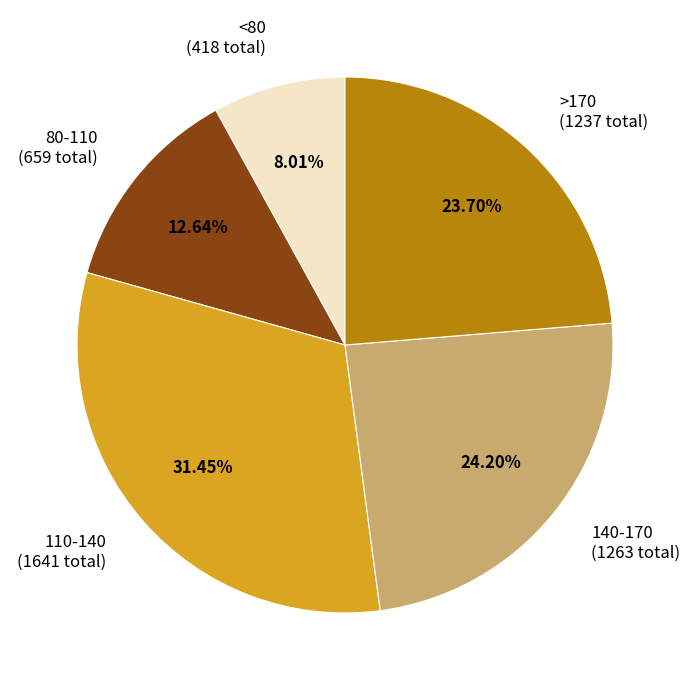

Is the sum of 80-110 (659 total) and <80 (418 total) greater than half?

No